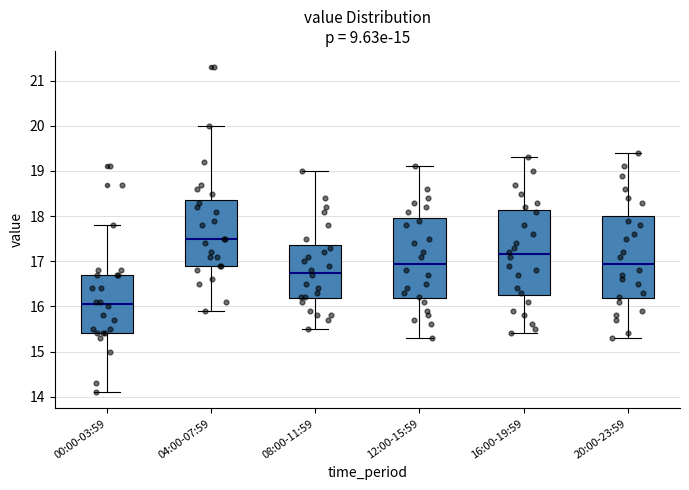

Reading left to right, read every box against the y-axis: the position of its median line, the range the box covers, and the ends of its whiskers. The values are not printed on the chart, so give them approximately, as read against the axis.

00:00-03:59: median 16.1, box 15.4 to 16.7, whiskers 14.1 to 17.8
04:00-07:59: median 17.5, box 16.9 to 18.4, whiskers 15.9 to 20.0
08:00-11:59: median 16.8, box 16.2 to 17.4, whiskers 15.5 to 19.0
12:00-15:59: median 17.0, box 16.2 to 18.0, whiskers 15.3 to 19.1
16:00-19:59: median 17.2, box 16.3 to 18.1, whiskers 15.4 to 19.3
20:00-23:59: median 17.0, box 16.2 to 18.0, whiskers 15.3 to 19.4